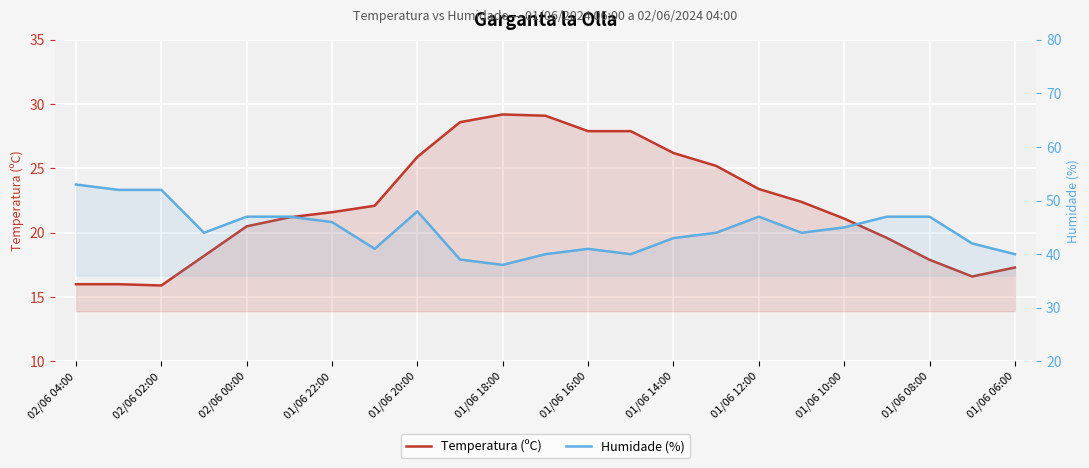

Which category has the highest value in the Humidade (%) series?

02/06 04:00